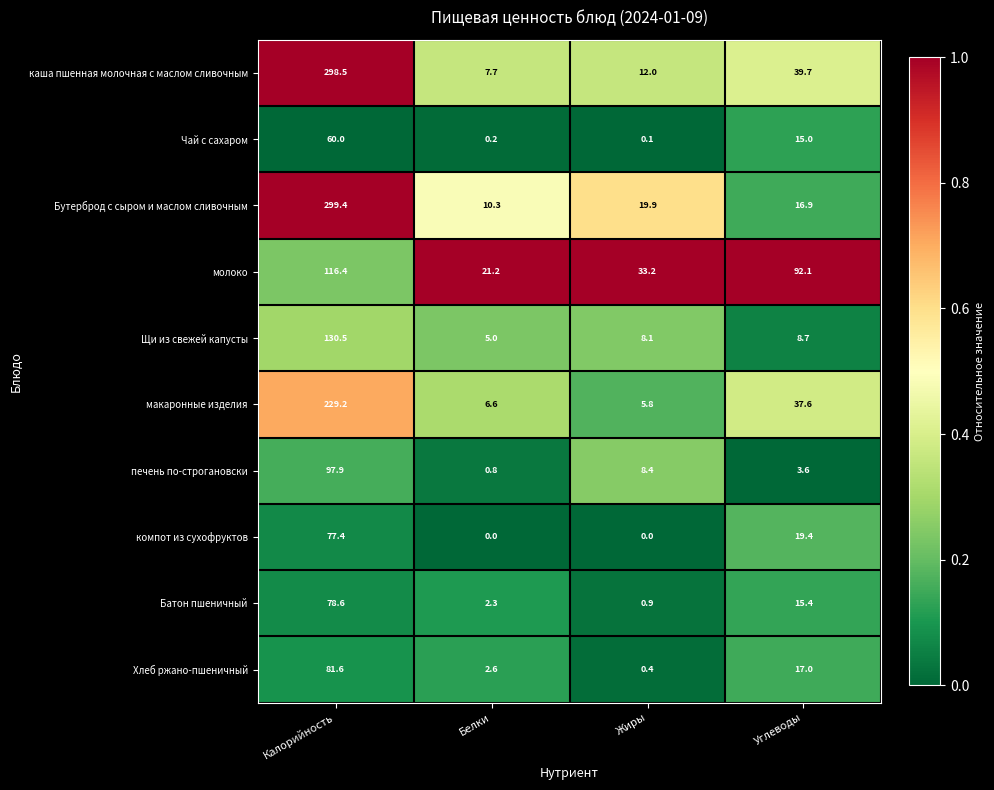

Which series has the largest range (max minus min)?

каша пшенная молочная с маслом сливочным